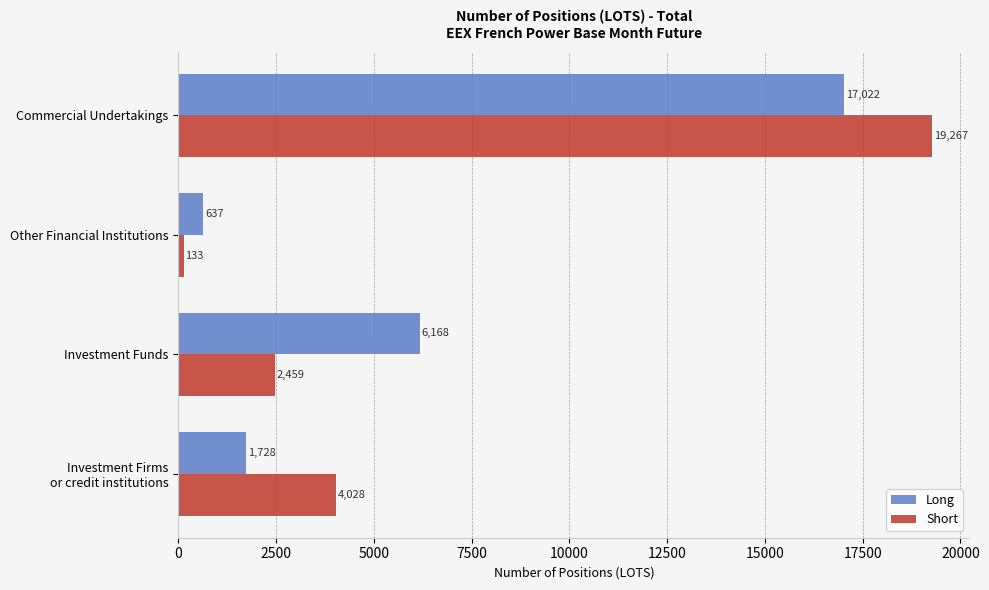

What is the difference between the second highest and minimum values in the Short series?

3895.0